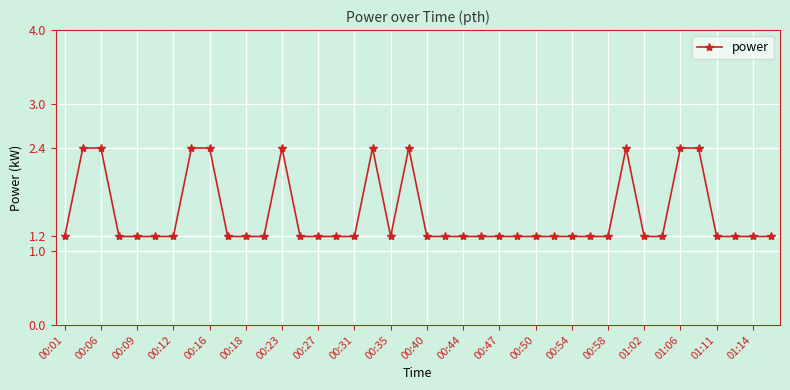

Reading left to right, what are all the values shown in this chart?

1.2	2.4	2.4	1.2	1.2	1.2	1.2	2.4	2.4	1.2	1.2	1.2	2.4	1.2	1.2	1.2	1.2	2.4	1.2	2.4	1.2	1.2	1.2	1.2	1.2	1.2	1.2	1.2	1.2	1.2	1.2	2.4	1.2	1.2	2.4	2.4	1.2	1.2	1.2	1.2